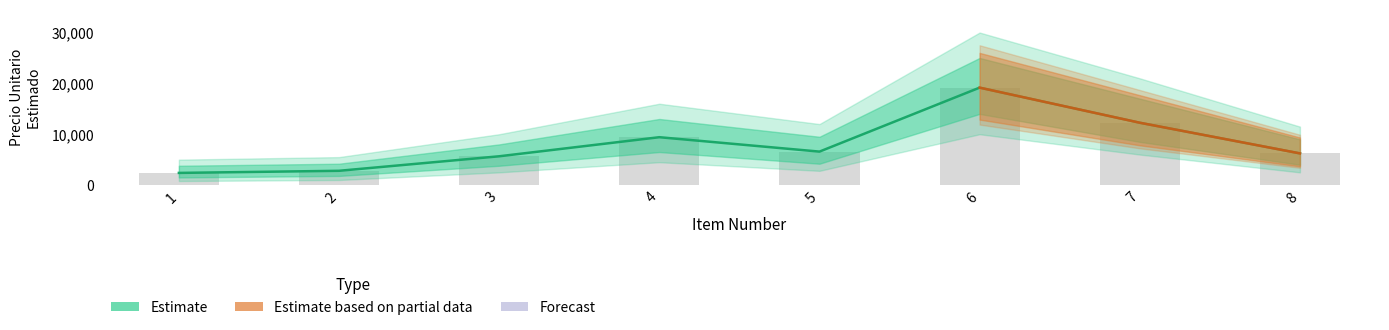

How many groups of bars are there?

8